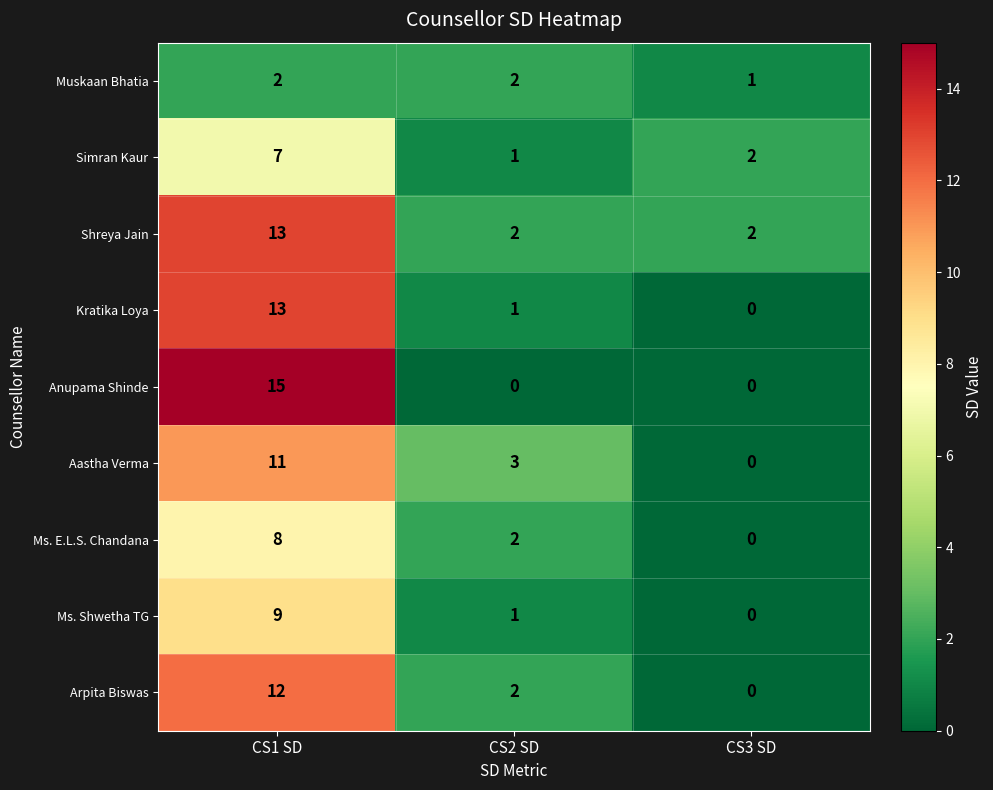

At which category is the sum across all series the highest?

CS1 SD